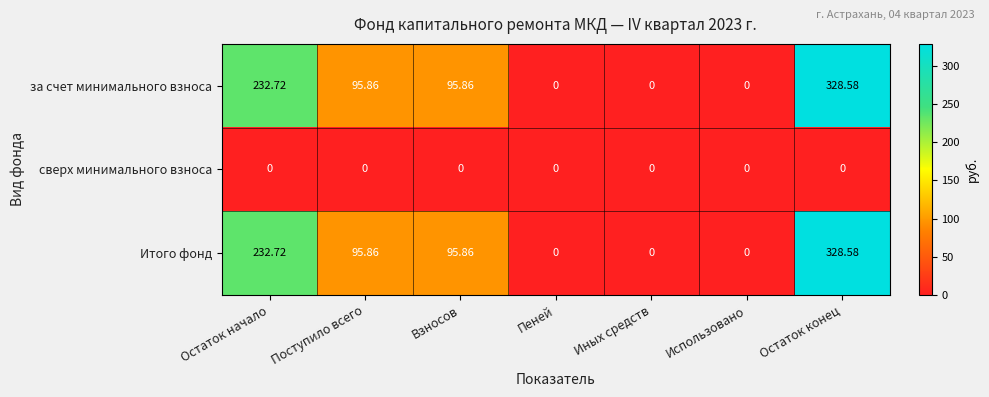

At which category is the sum across all series the highest?

Остаток конец